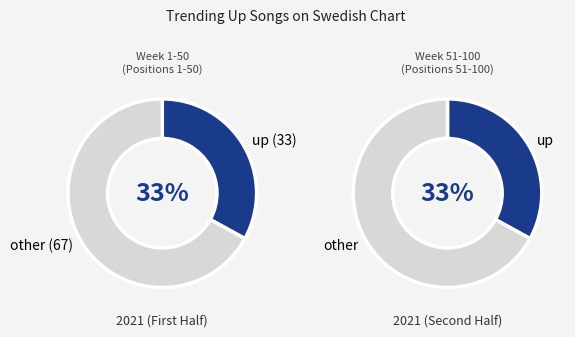

What percentage is NOT represented by up?

67.0%